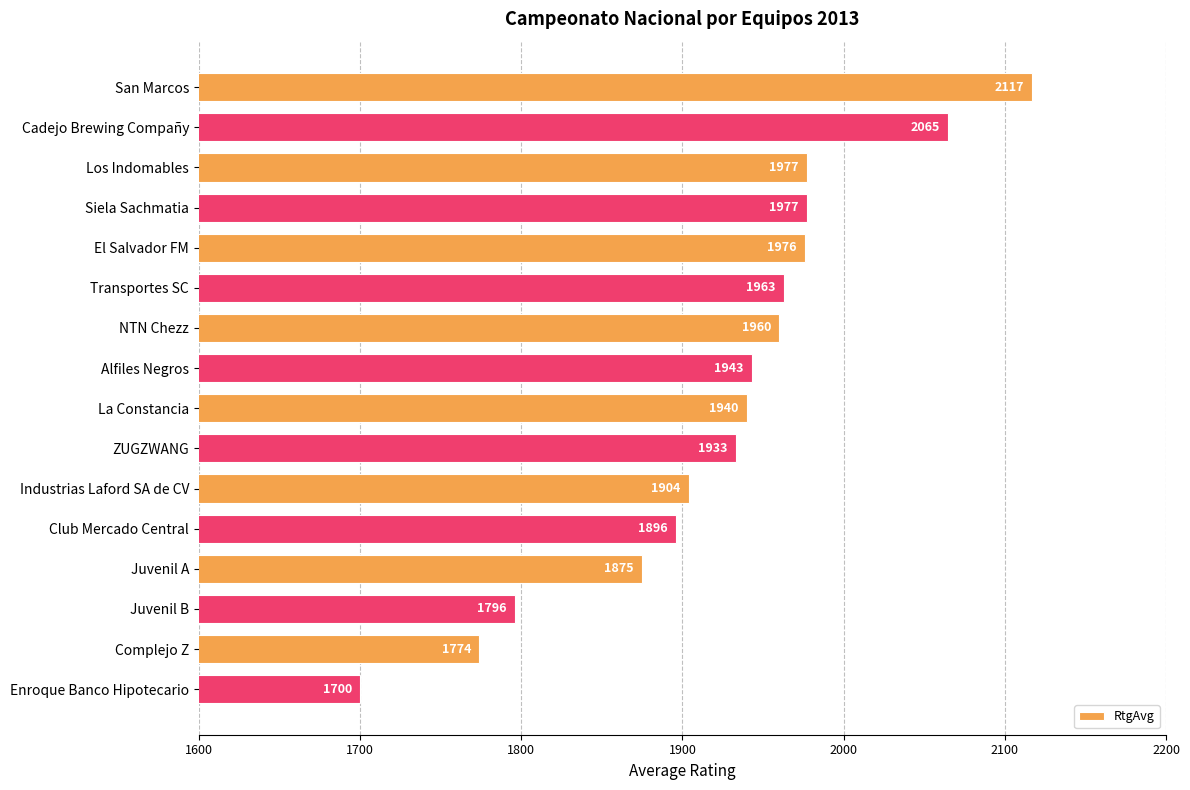

Reading top to bottom, what are all the values shown in this chart?

2117	2065	1977	1977	1976	1963	1960	1943	1940	1933	1904	1896	1875	1796	1774	1700